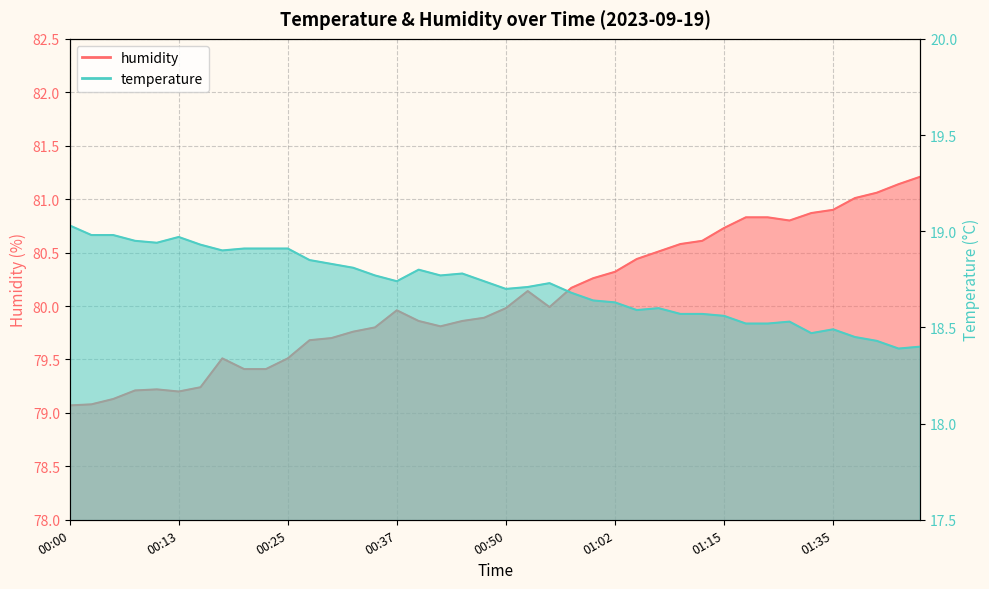

List the series in order of their overall mean, lowest first.

temperature, humidity